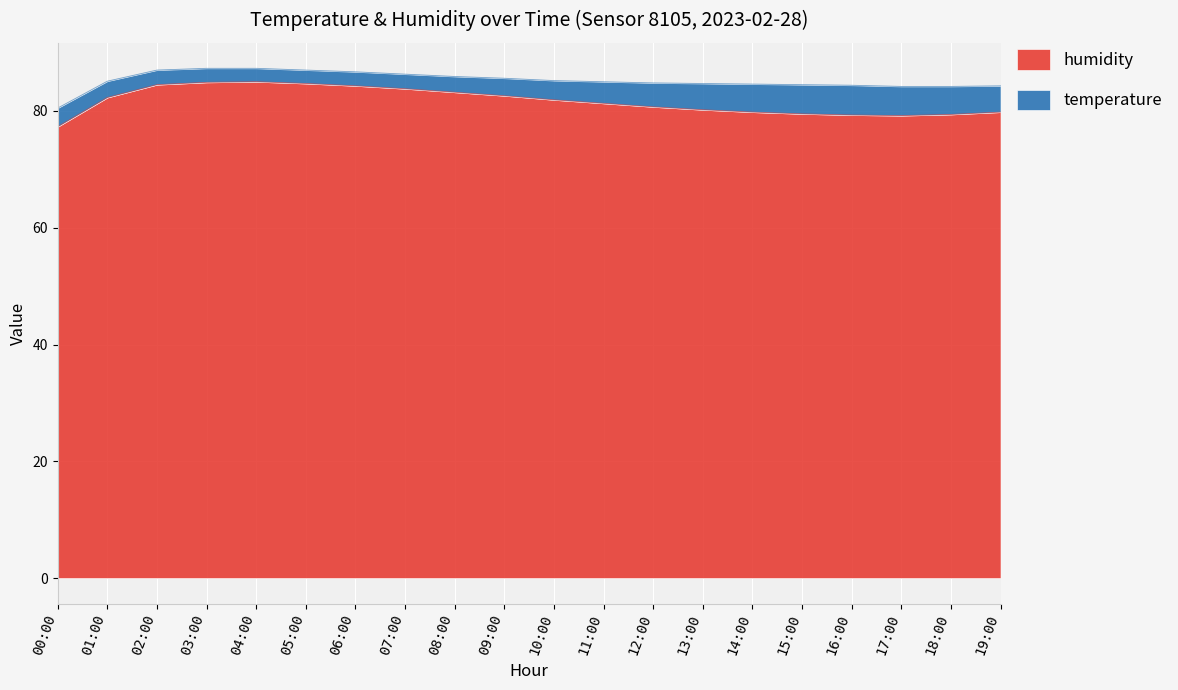

How many data points does each series have?

20